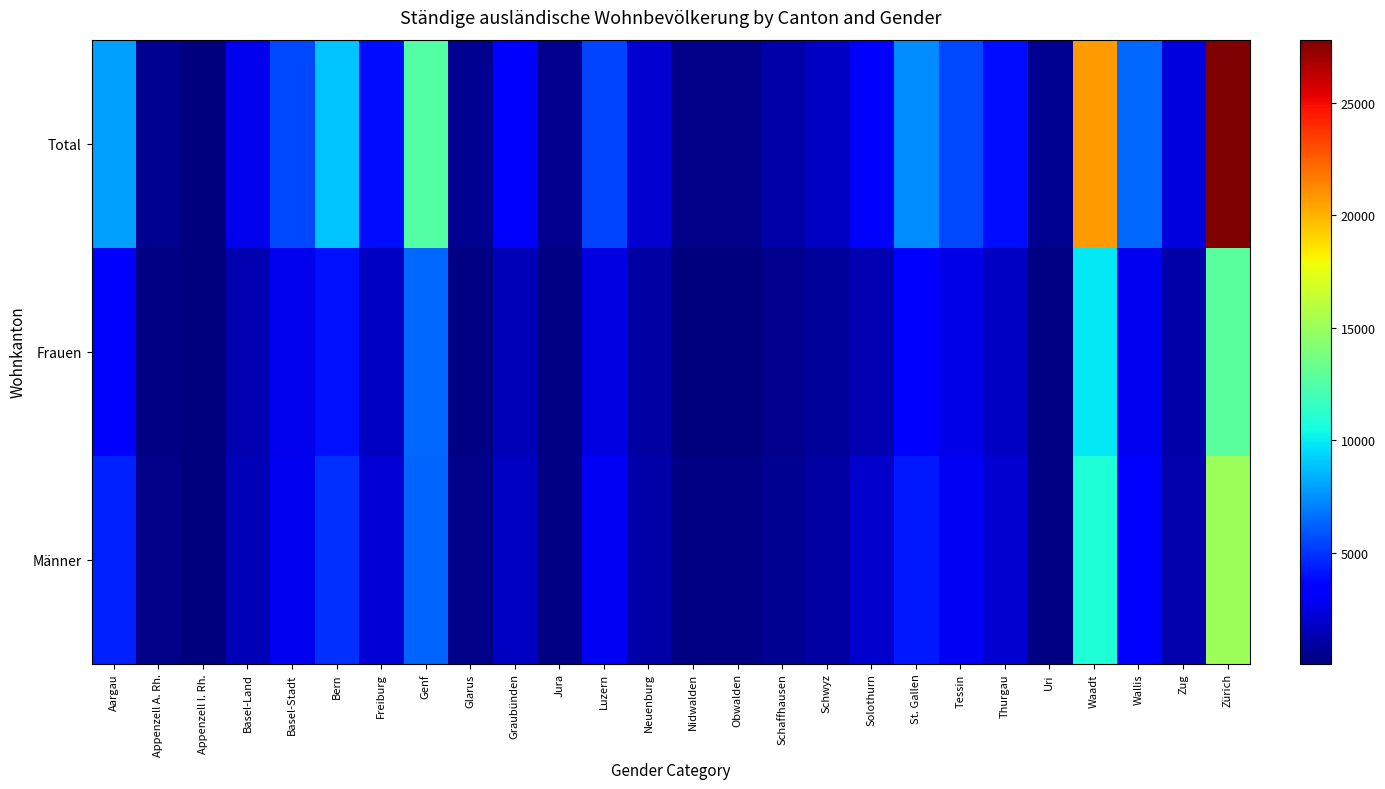

Between Luzern and Obwalden, which series saw the biggest shift?

Total